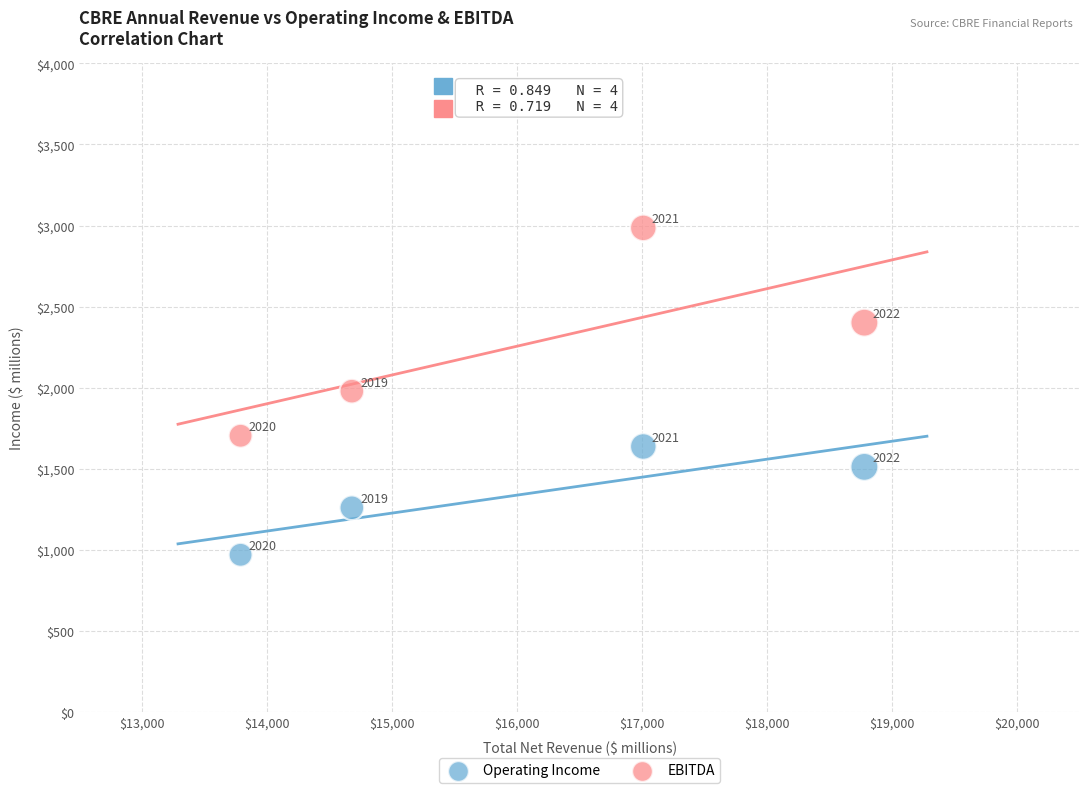

Which series contains the highest Y value?

EBITDA